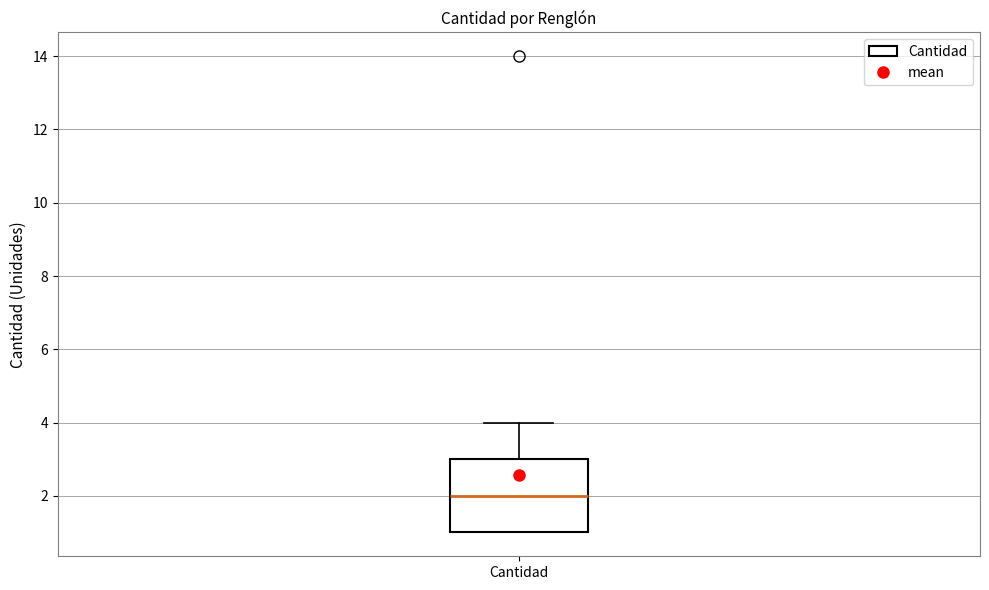

Transcribe this box plot: give where the median line is, the range the box spans, and where the two whiskers end, as read against the y-axis. The values are not printed on the chart, so give them approximately, as read against the axis.

median 2, box 1 to 3, whiskers 1 to 4